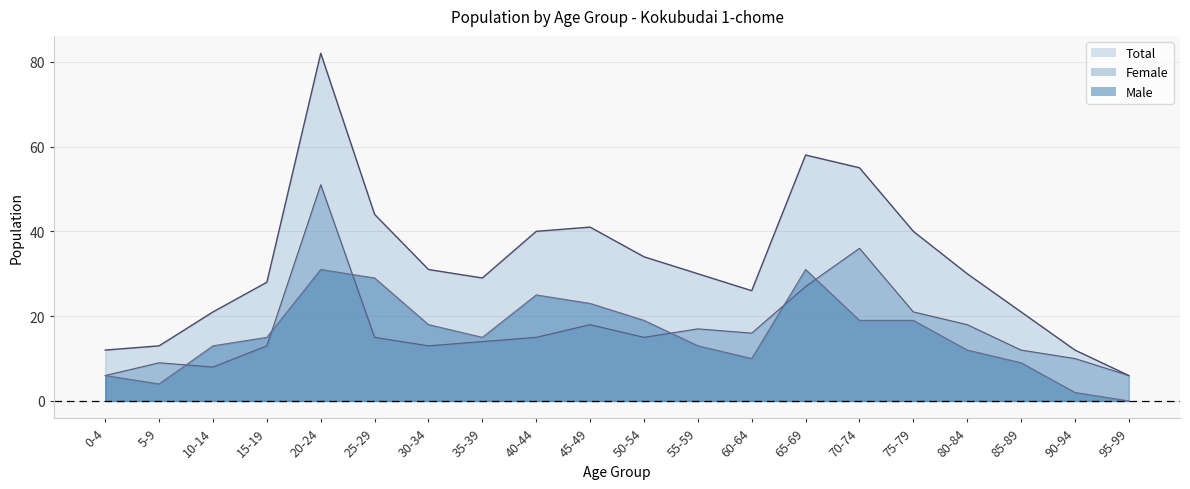

Rank the series by their maximum value, from highest to lowest.

Total, Female, Male